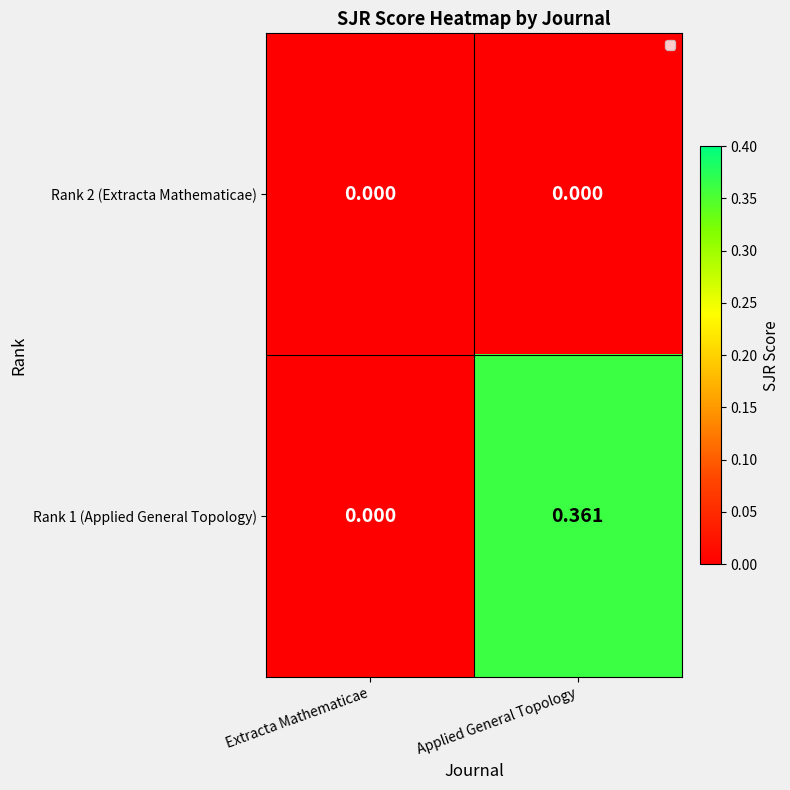

At which category is the sum across all series the highest?

Applied General Topology